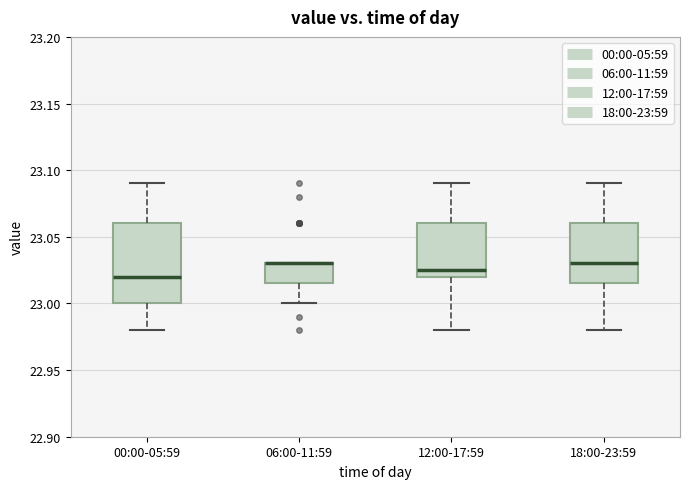

Reading left to right, read every box against the y-axis: the position of its median line, the range the box covers, and the ends of its whiskers. The values are not printed on the chart, so give them approximately, as read against the axis.

00:00-05:59: median 23.020, box 23.000 to 23.060, whiskers 22.980 to 23.090
06:00-11:59: median 23.030 (drawn on the box's upper edge), box 23.015 to 23.030, whiskers 23.000 to 23.030
12:00-17:59: median 23.025, box 23.020 to 23.060, whiskers 22.980 to 23.090
18:00-23:59: median 23.030, box 23.015 to 23.060, whiskers 22.980 to 23.090